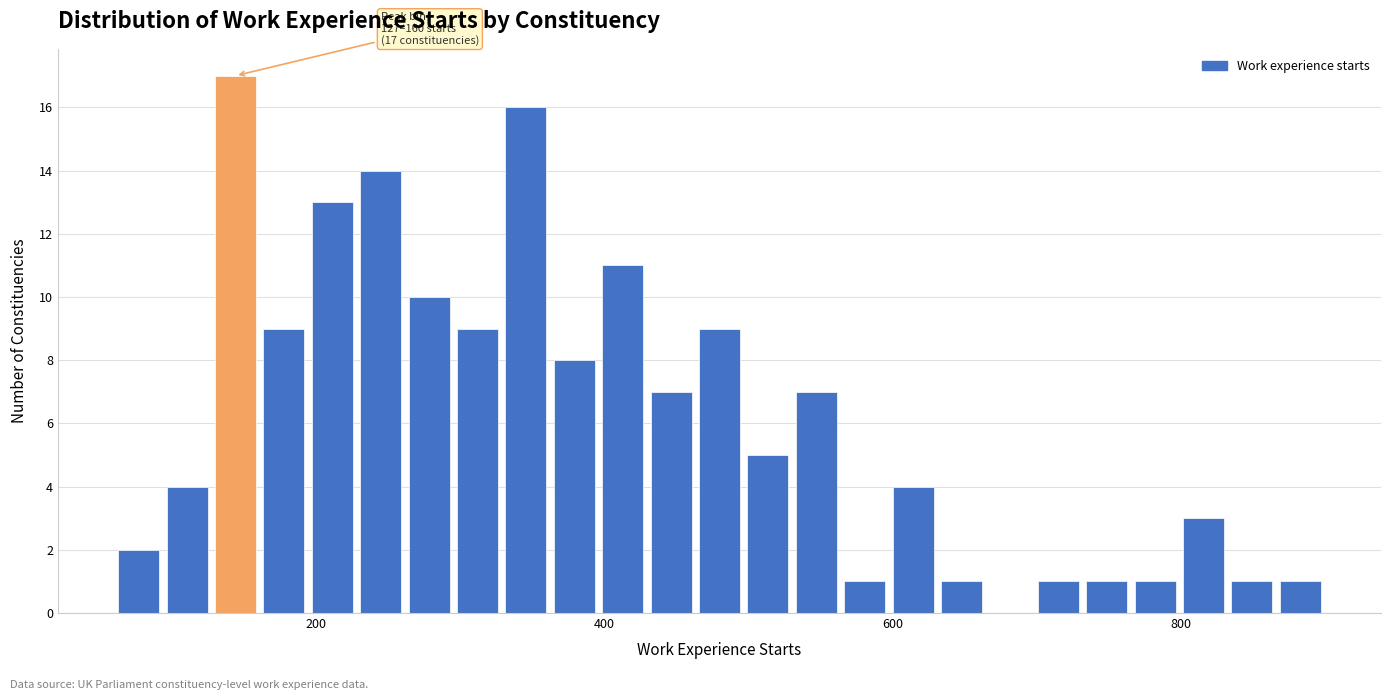

Read against the x-axis, roughly where is the centre of the tallest bar?

140